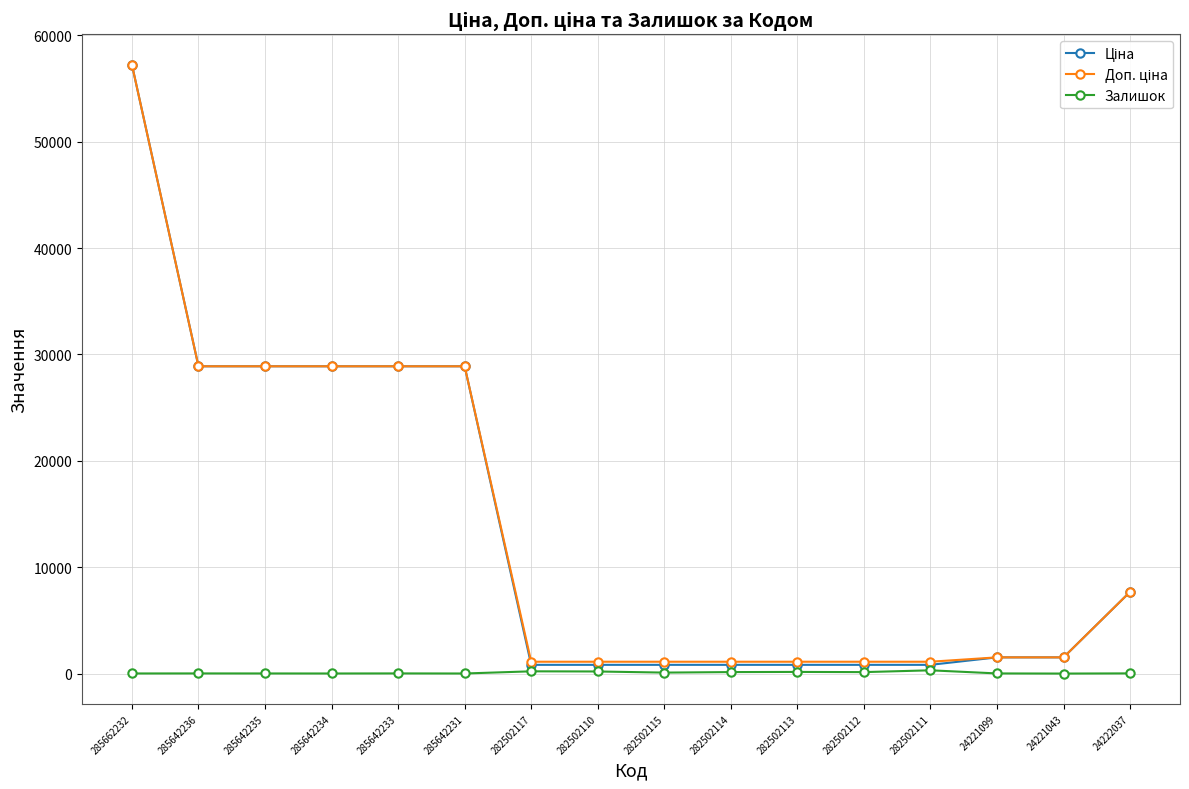

At how many categories does at least one series exceed 25030?

6